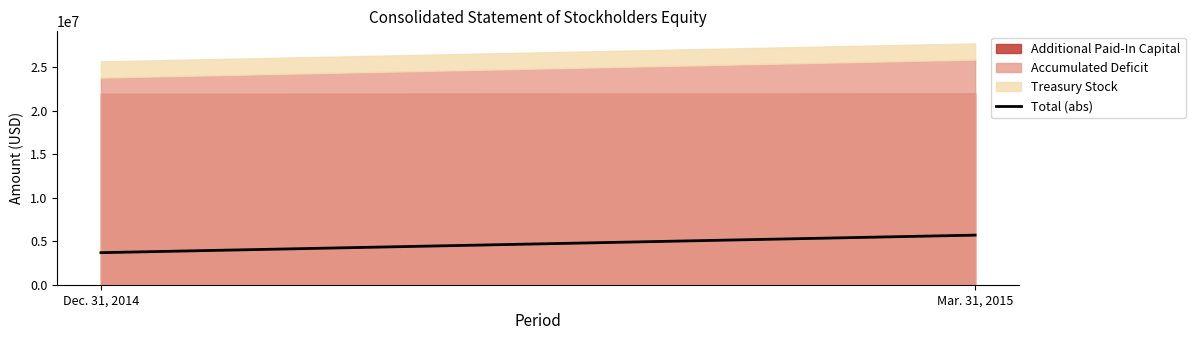

Is it true that the value at Dec. 31, 2014 is 1193799?

False